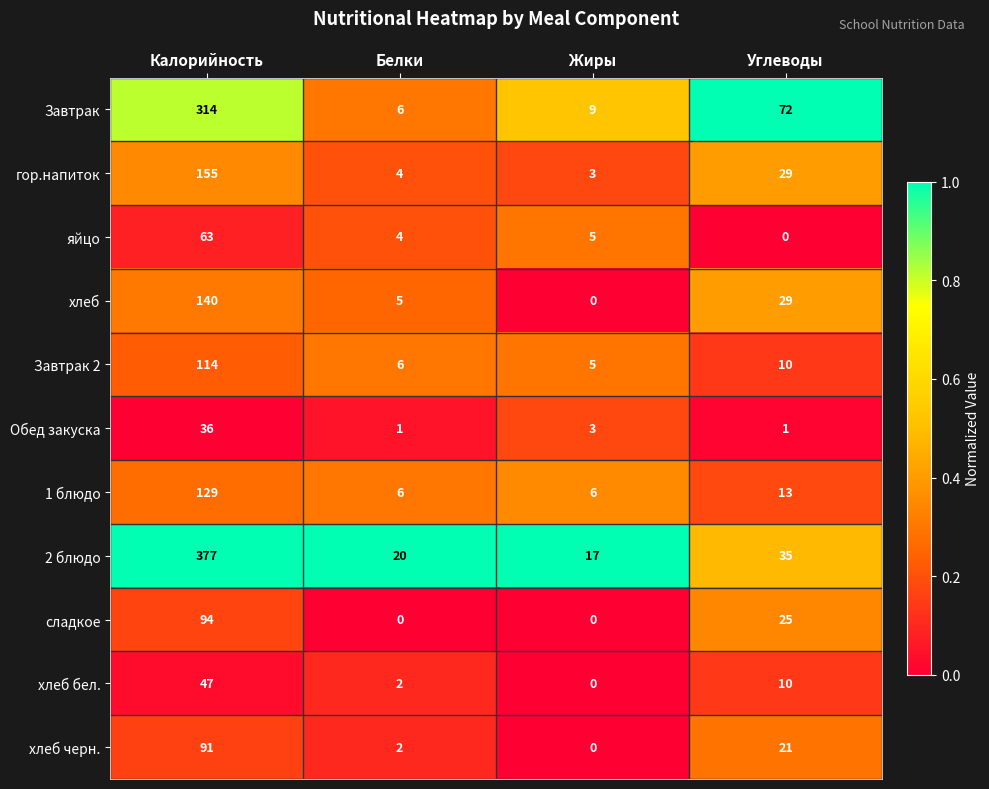

True or false: Обед закуска has a value of 36 at Калорийность.

True